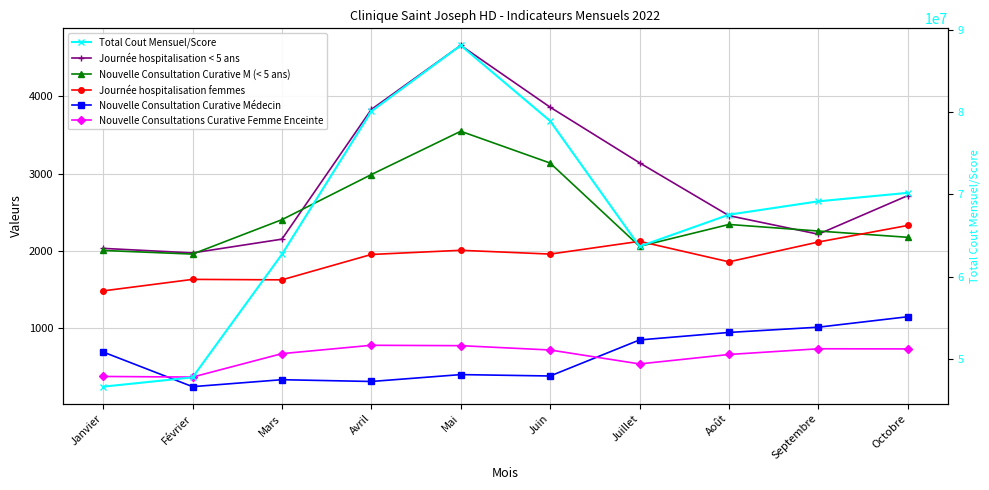

What is the highest value of the Nouvelle Consultations Curative Femme Enceinte series?

782